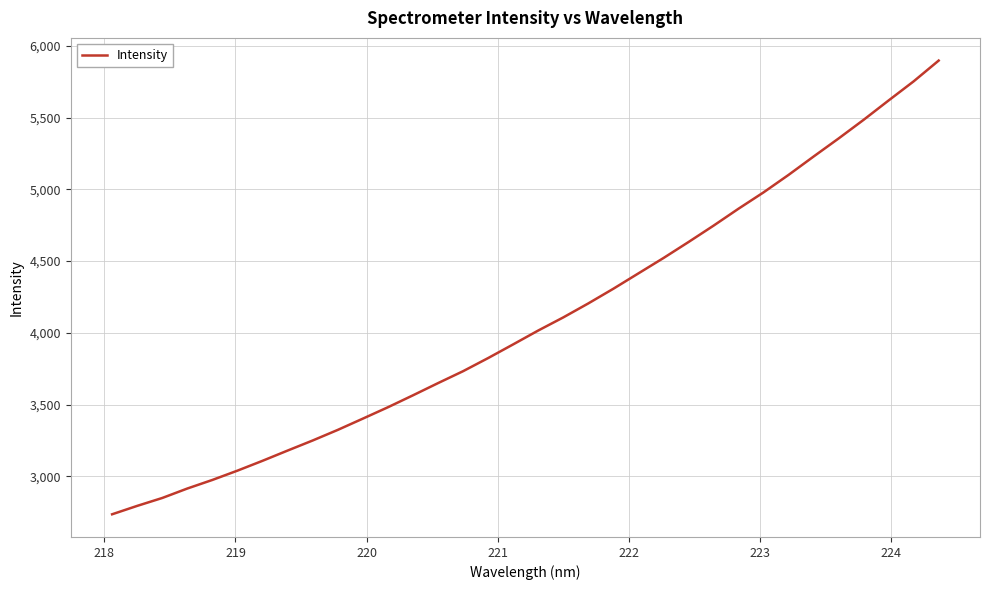

What is the greatest value displayed?

5896.6